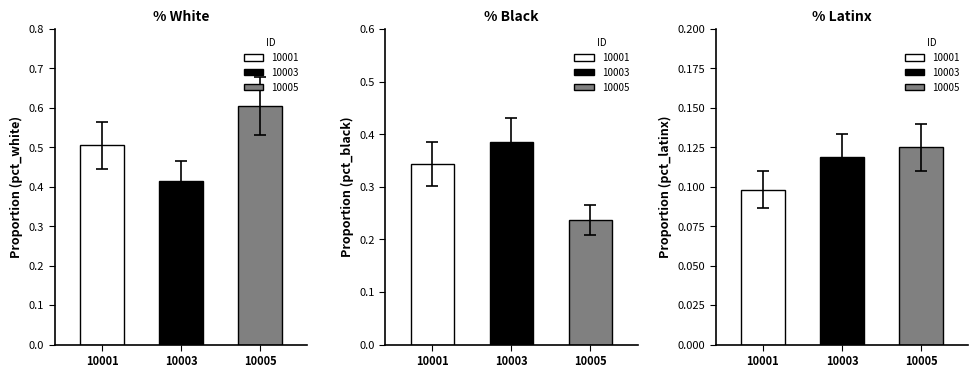

What is the total value across all series at 10003?

0.9